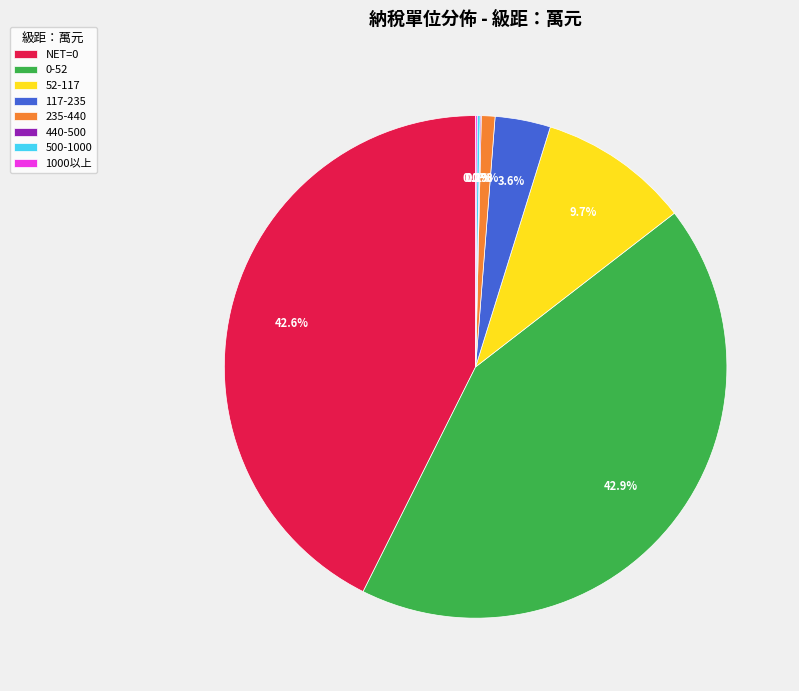

To the nearest percent, what portion does NET=0 represent?

43%